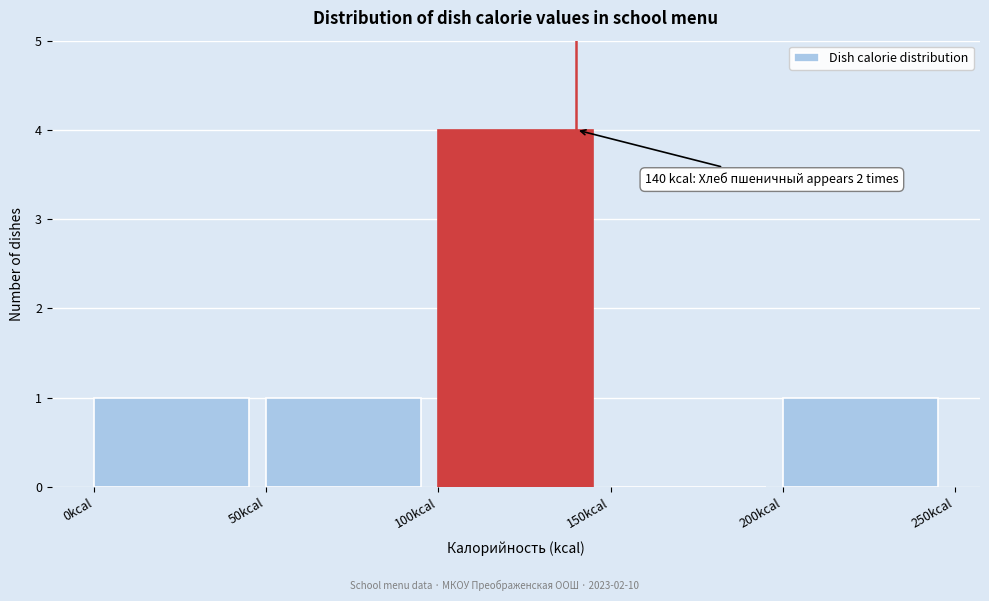

Which range on the x-axis has the tallest bar?

100 to 150